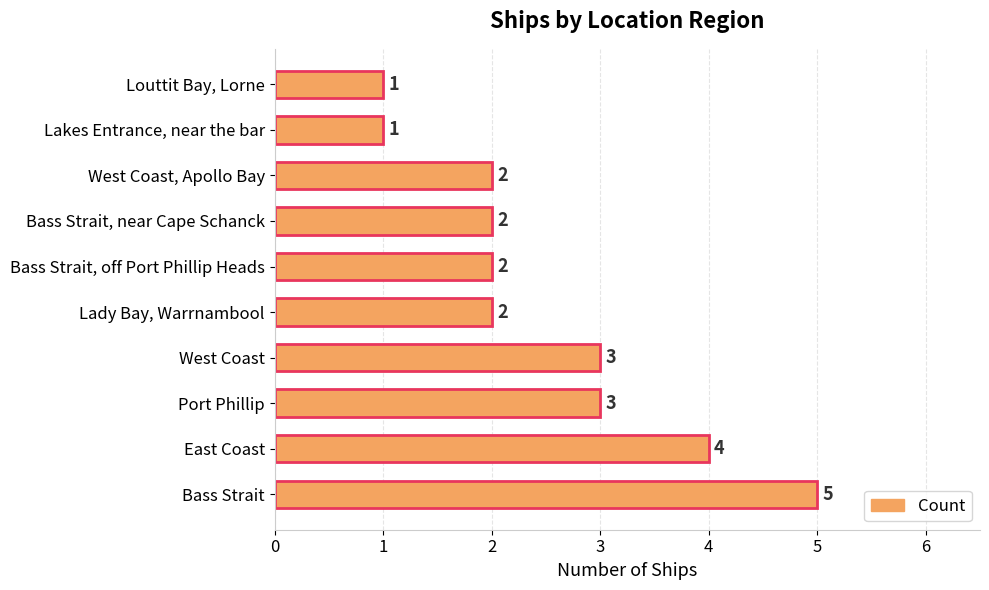

Reading bottom to top, list all the values displayed in this chart.

Bass Strait=5	East Coast=4	Port Phillip=3	West Coast=3	Lady Bay, Warrnambool=2	Bass Strait, off Port Phillip Heads=2	Bass Strait, near Cape Schanck=2	West Coast, Apollo Bay=2	Lakes Entrance, near the bar=1	Louttit Bay, Lorne=1